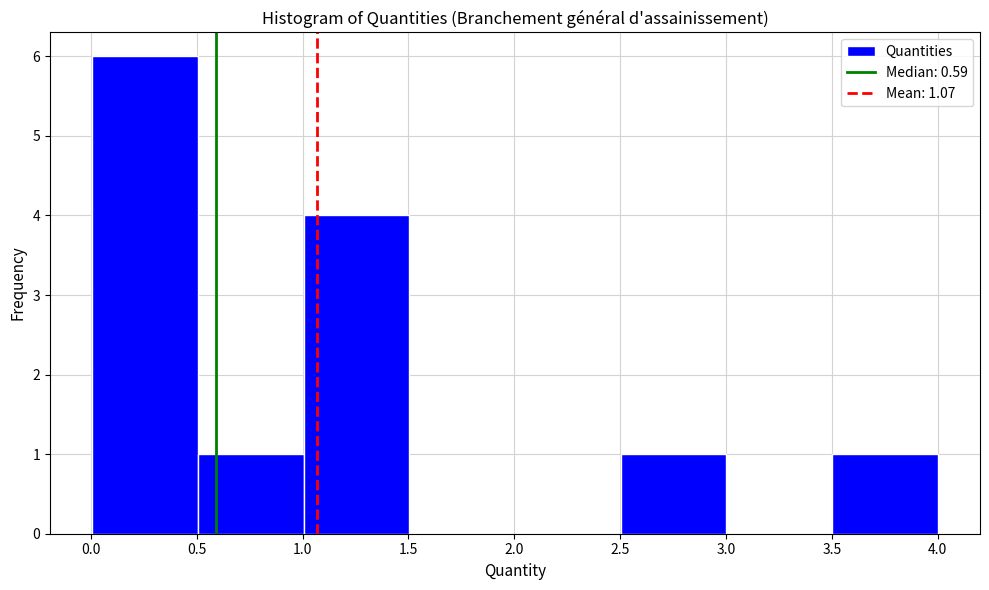

Reading left to right, transcribe this chart: for each bar, give the range it covers on the x-axis and its height. Neither the bar edges nor the heights are printed on the chart, so give them approximately, as read against the axes.

0.0 to 0.5: 6
0.5 to 1.0: 1
1.0 to 1.5: 4
1.5 to 2.0: 0
2.0 to 2.5: 0
2.5 to 3.0: 1
3.0 to 3.5: 0
3.5 to 4.0: 1